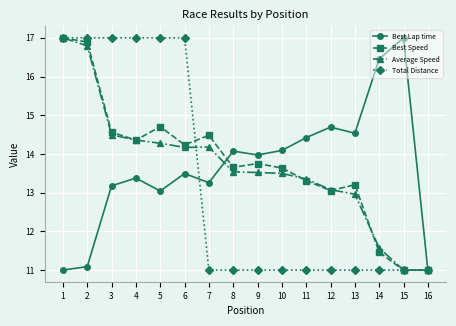

What is the difference between the highest and lowest values at 1?

6.0